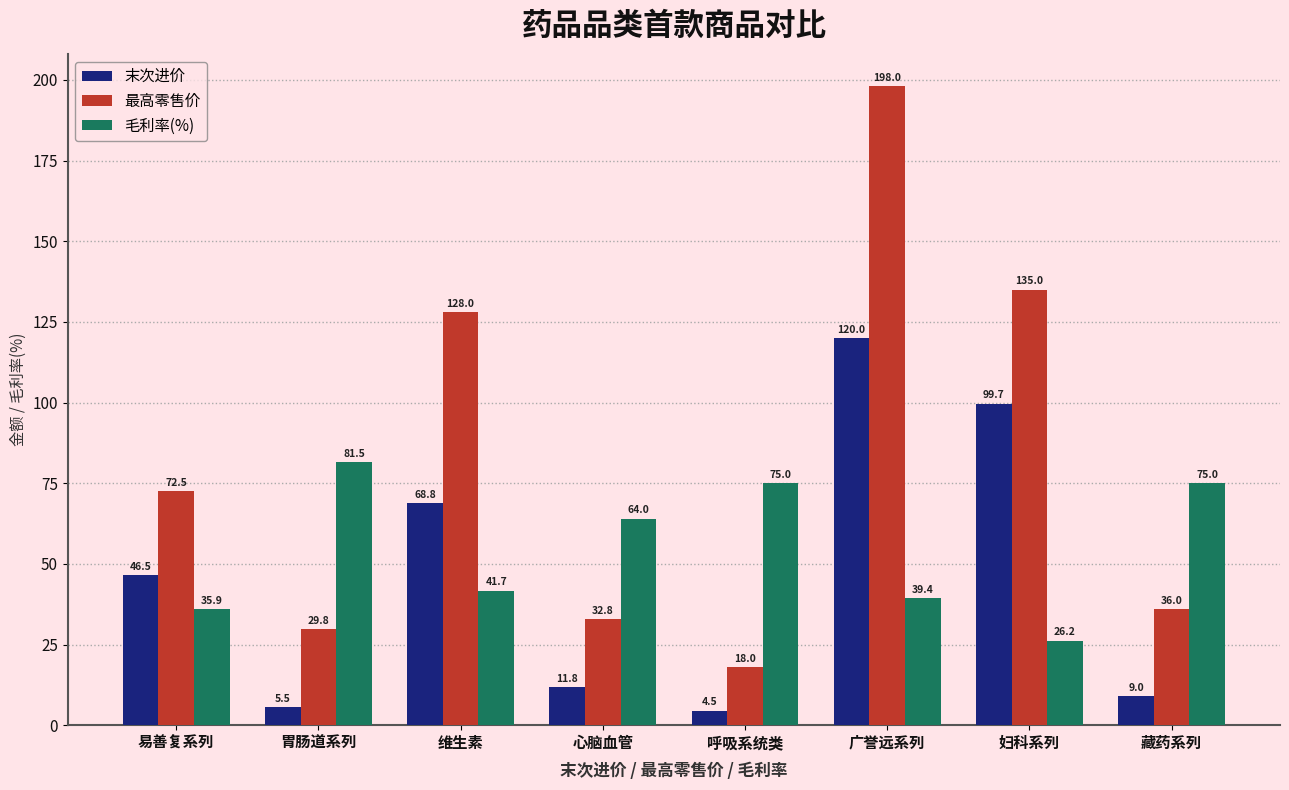

How many data points in 毛利率(%) are less than 64?

4